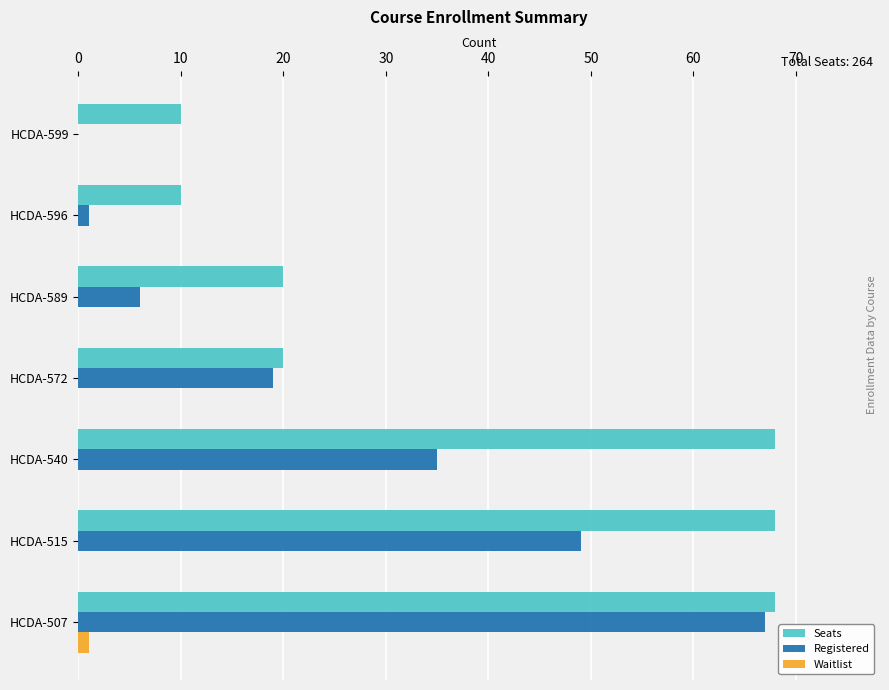

Is it true that Registered equals 49 at HCDA-515?

True